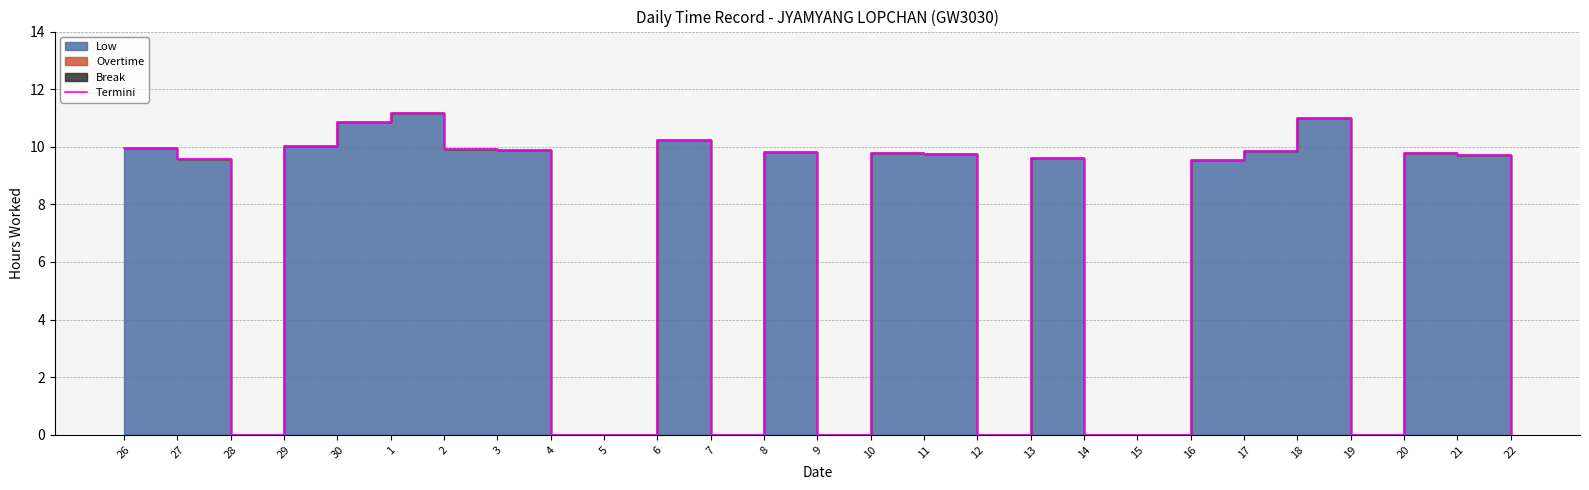

Reading left to right, extract all data points from this chart.

26=10.0	27=9.6	28=0.0	29=10.0	30=10.9	1=11.2	2=9.9	3=9.9	4=0.0	5=0.0	6=10.2	7=0.0	8=9.8	9=0.0	10=9.8	11=9.7	12=0.0	13=9.6	14=0.0	15=0.0	16=9.6	17=9.8	18=11.0	19=0.0	20=9.8	21=9.7	22=0.0